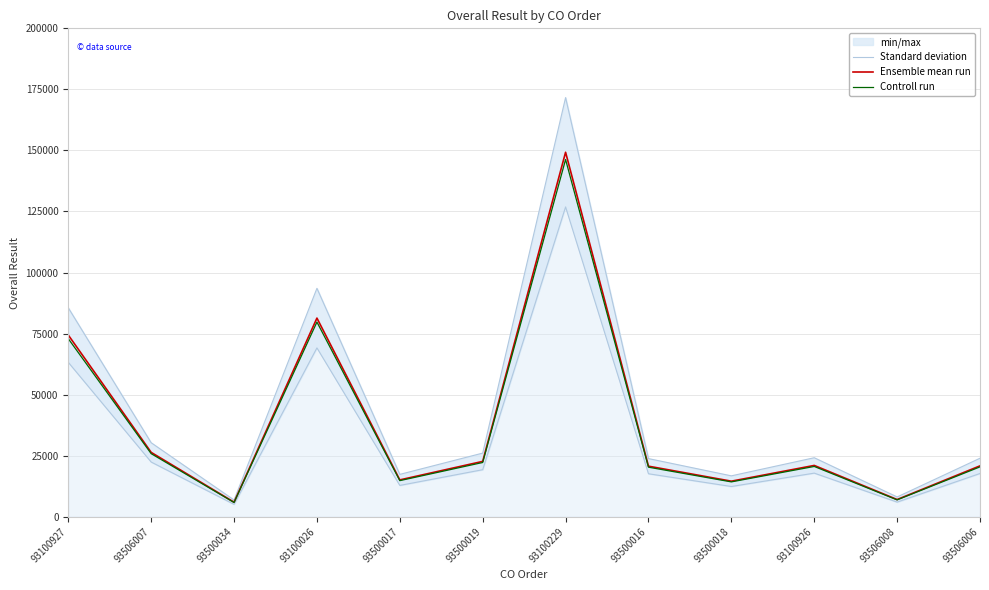

What is the difference between the second highest and second lowest values in the Standard deviation series?

85446.8